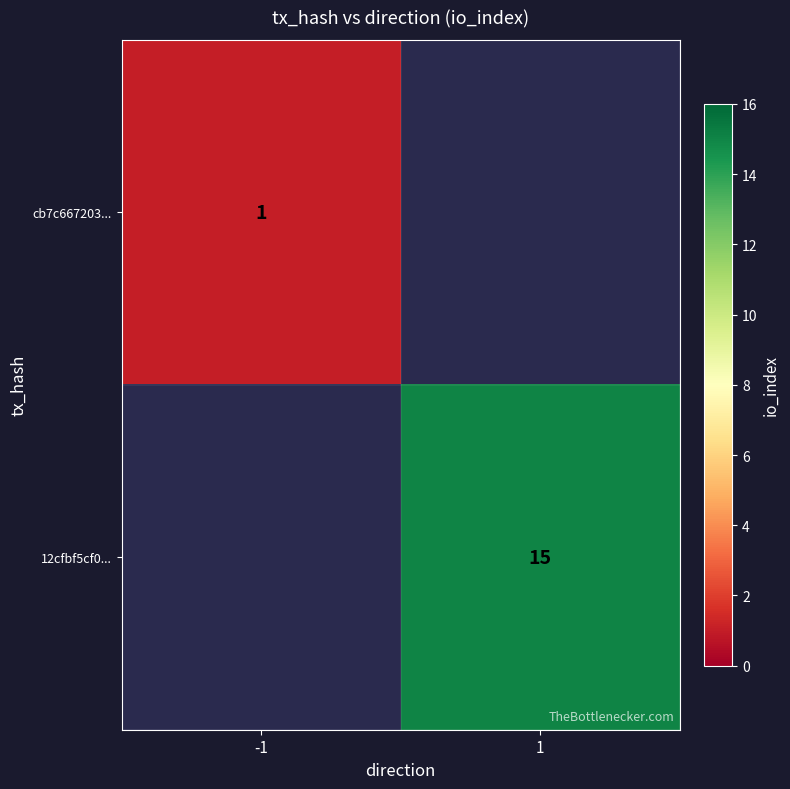

The value of 12cfbf5cf0... at 1 is 10. True or false?

False